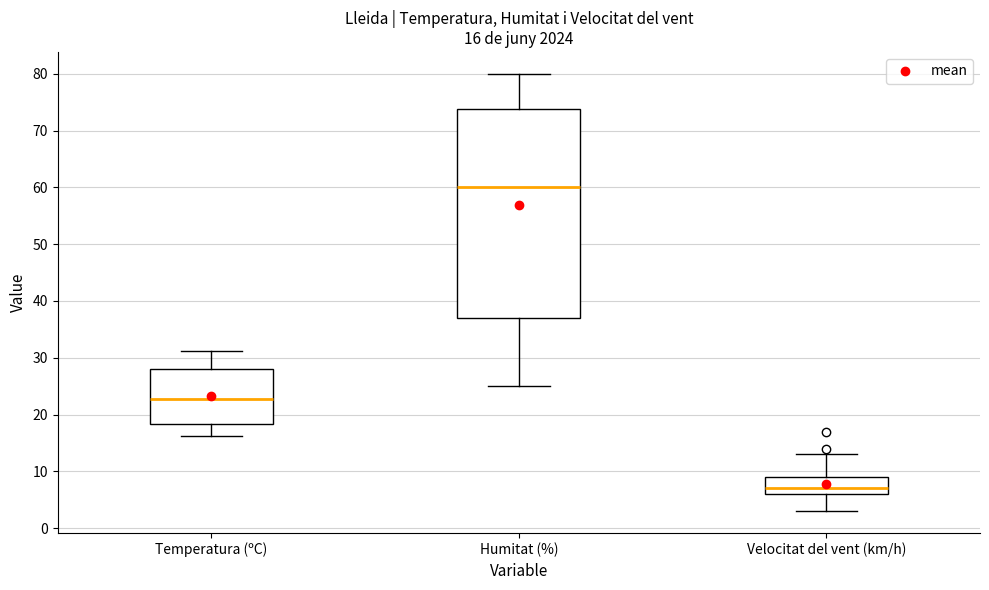

Which box is the tallest, from its lower edge to its upper edge?

Humitat (%)